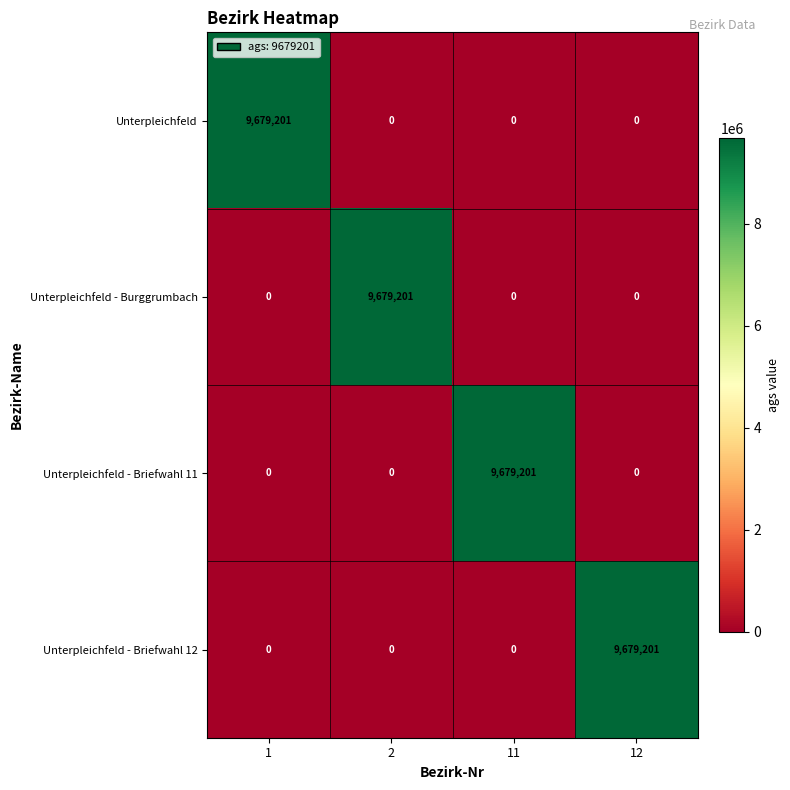

What is the difference between the highest and lowest values at 11?

9679201